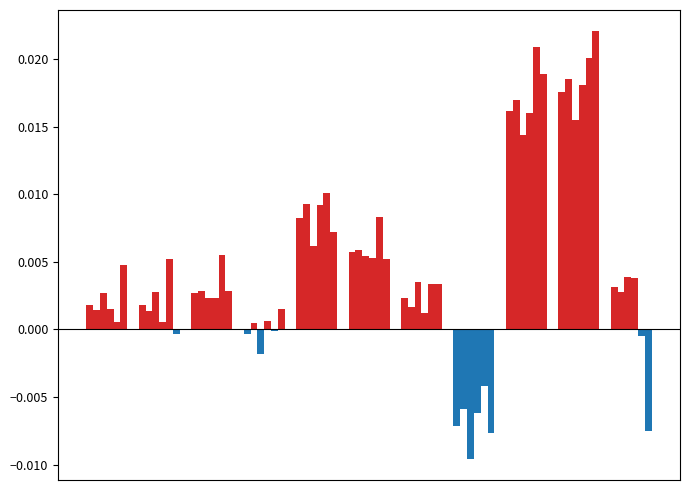

How many bars are there in total?

66